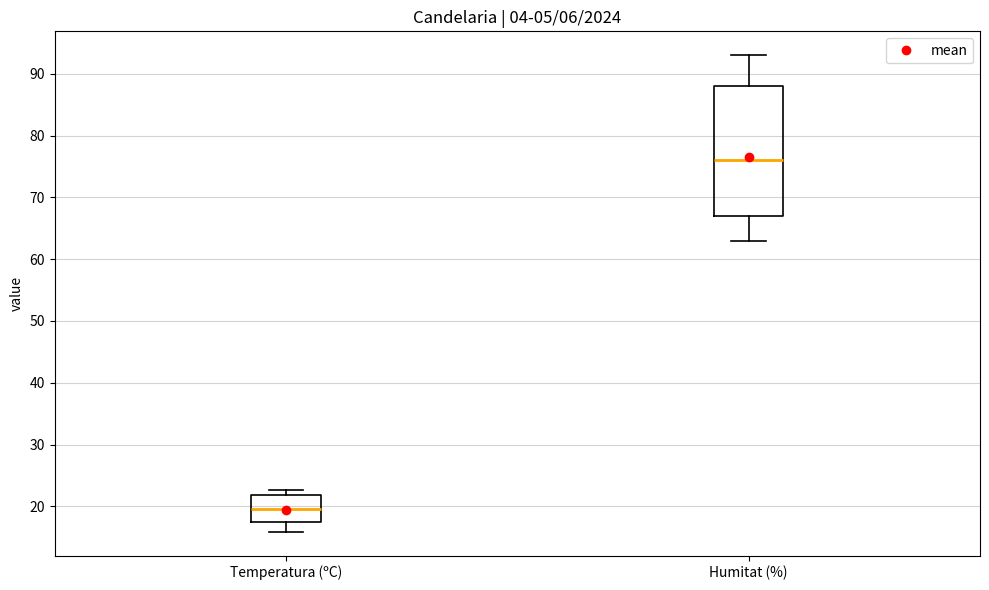

Comparing the boxes themselves (not the whiskers), which one is the tallest?

Humitat (%)